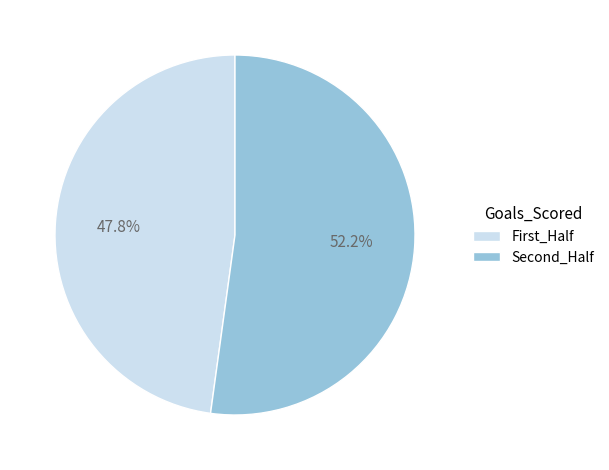

Which slice is the largest?

Second_Half